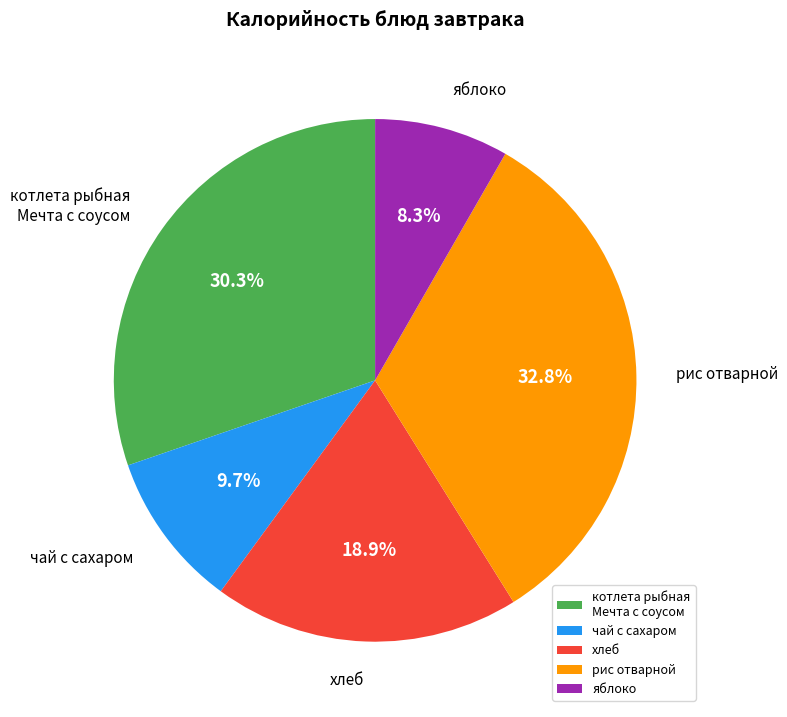

How many slices are in this pie chart?

5